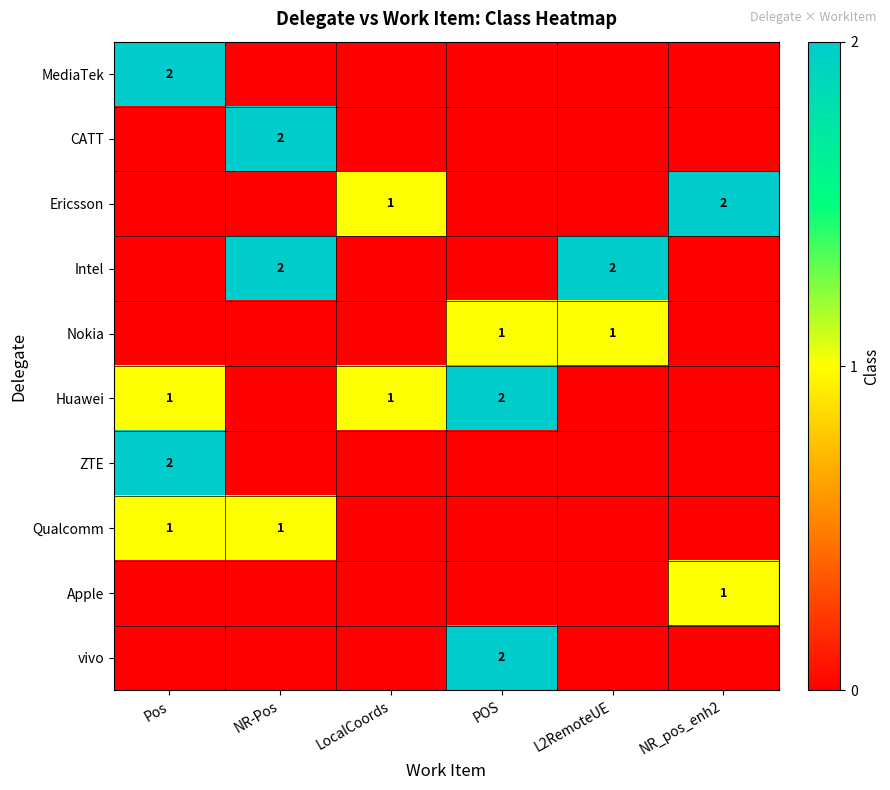

Rank the series by their maximum value, from lowest to highest.

Nokia, Qualcomm, Apple, MediaTek, CATT, Ericsson, Intel, Huawei, ZTE, vivo